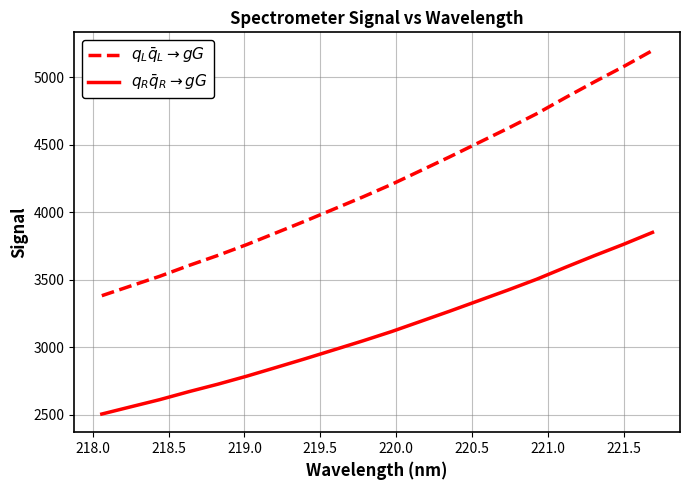

Which series has the largest total across all categories?

$q_L\bar{q}_L \to gG$